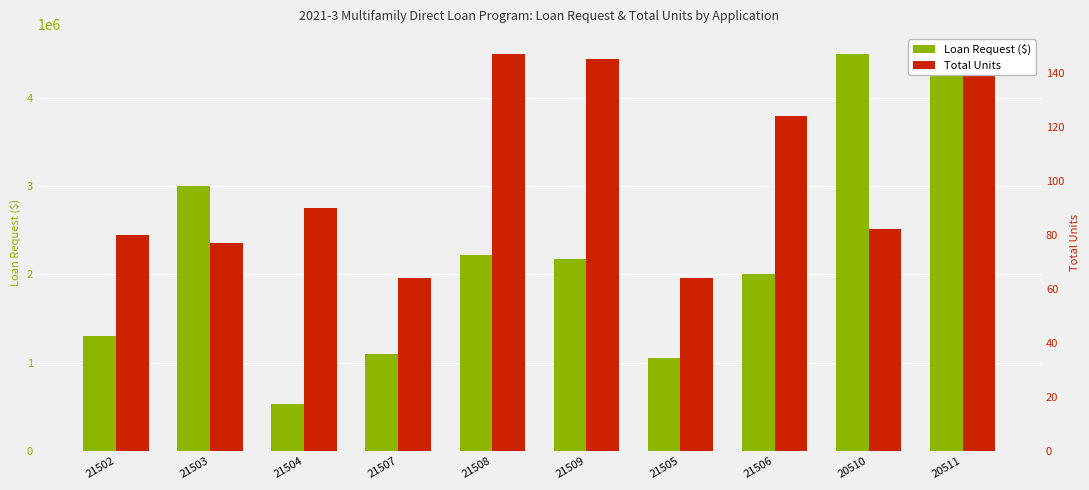

What is the difference between the Total Units values at 21503 and 20510?

5